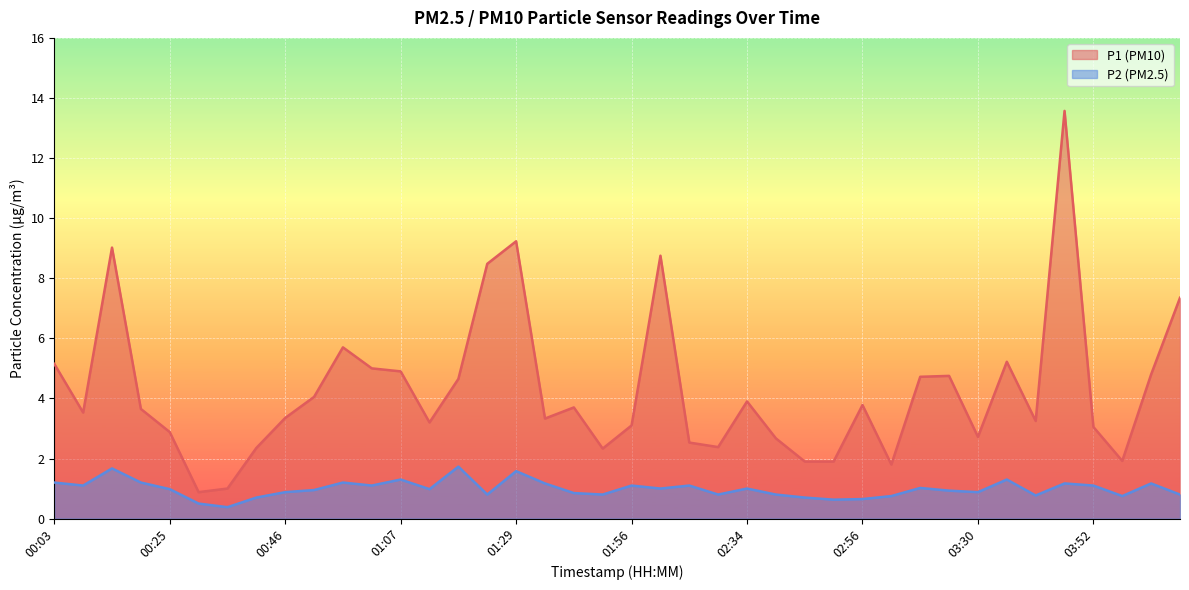

What is the total value across all series at 00:14?

10.7